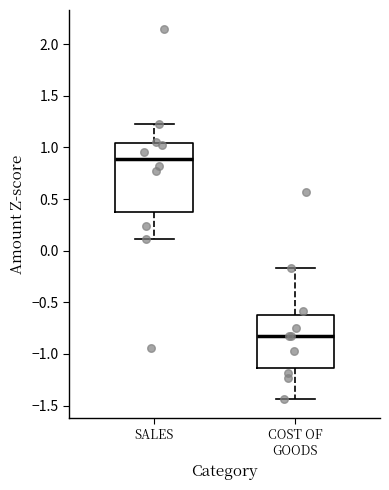

Which box has the highest median line?

SALES